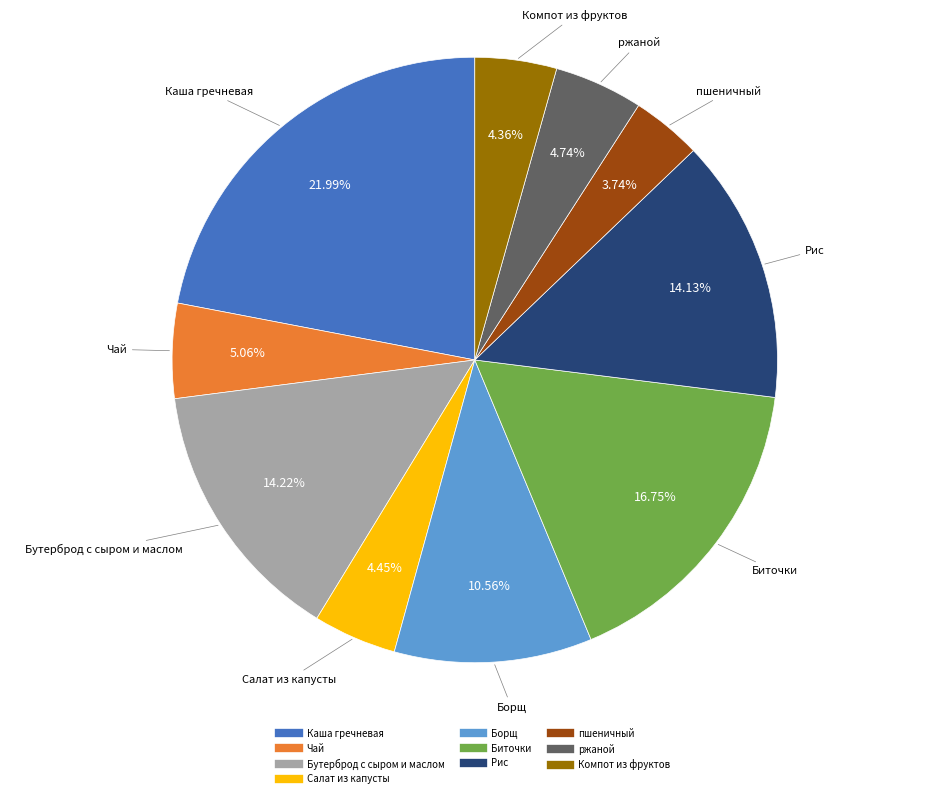

Does any single category account for the majority?

No